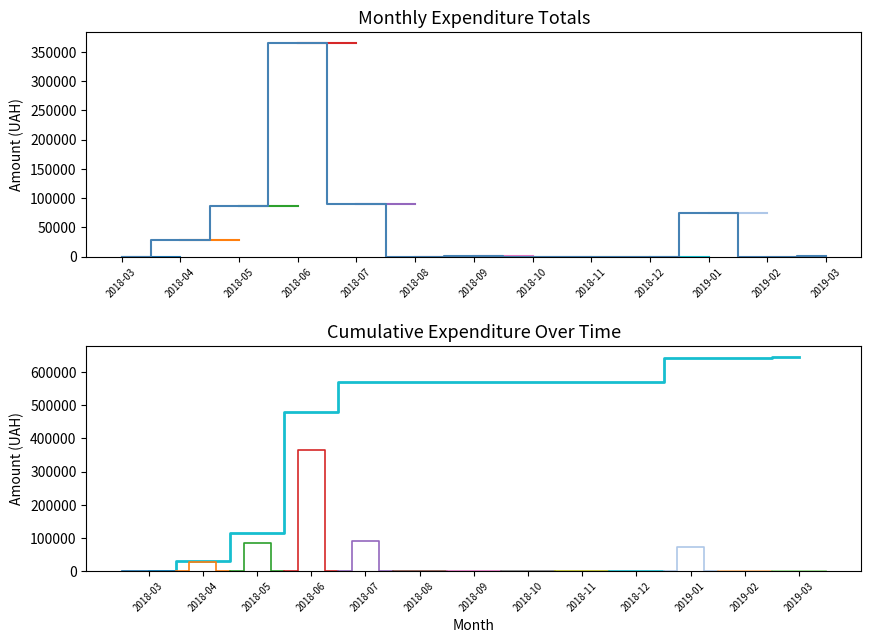

At which category is the sum across all series the highest?

2018-06